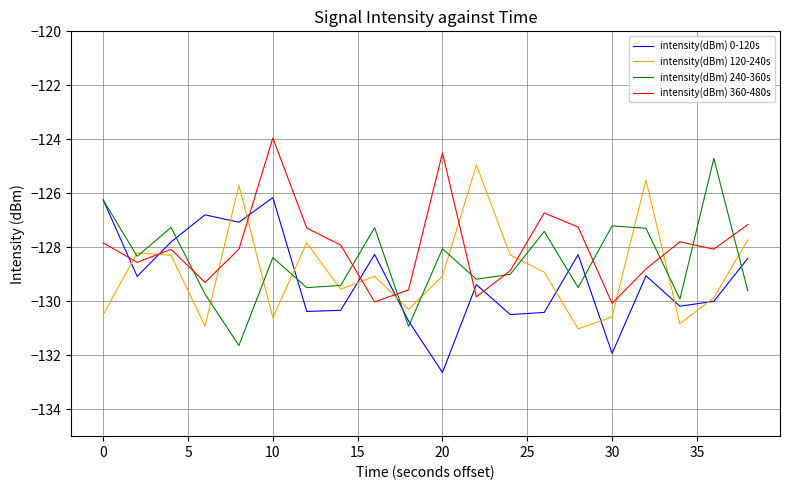

What is the difference between the second highest and second lowest values in the intensity(dBm) 360-480s series?

5.5